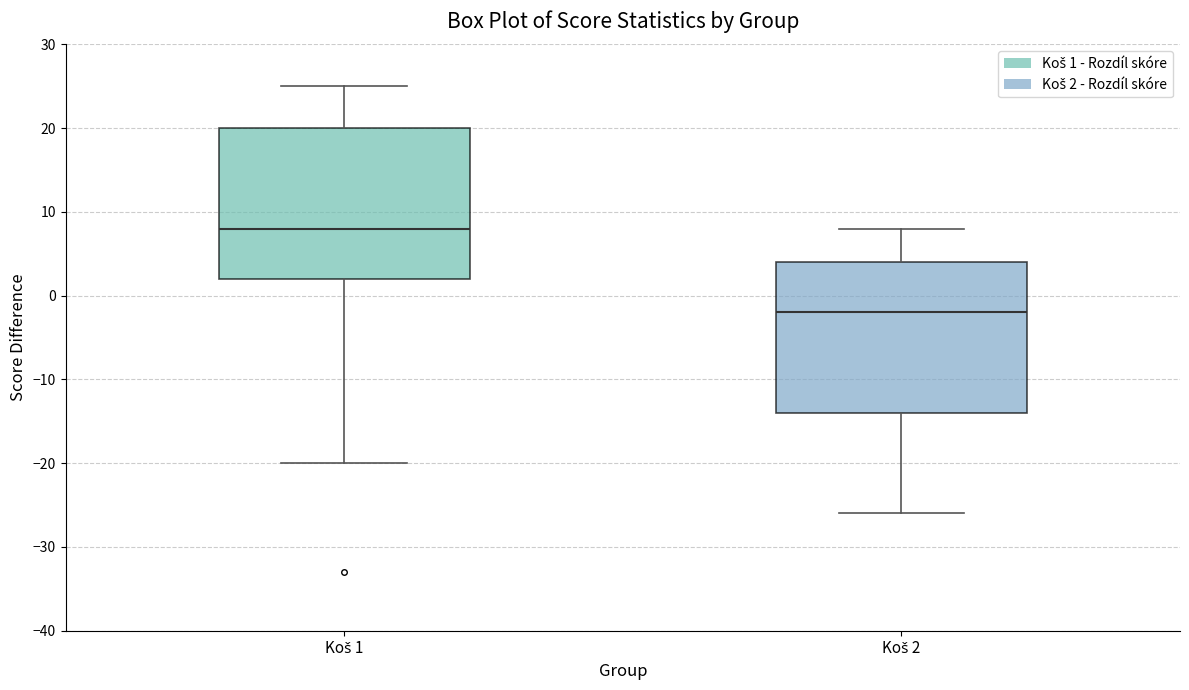

Where does the lower whisker of the box for Koš 1 end on the y-axis? The values are not printed on the chart, so give them approximately, as read against the axis.

-20